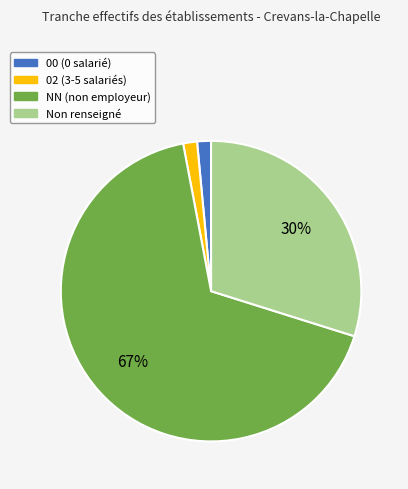

Count the number of slices in the pie.

4